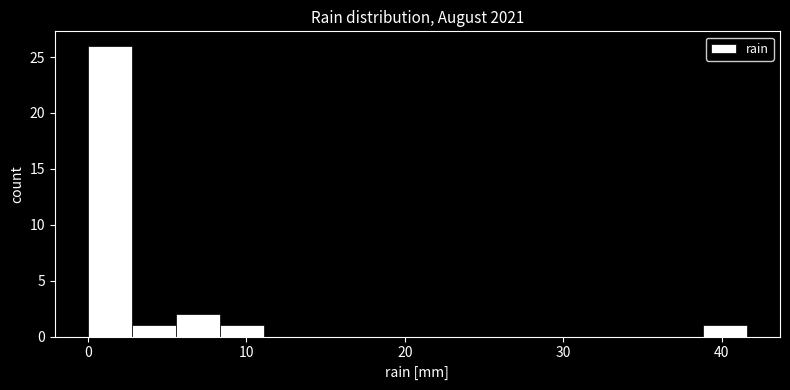

Read against the x-axis, roughly where is the centre of the tallest bar?

1